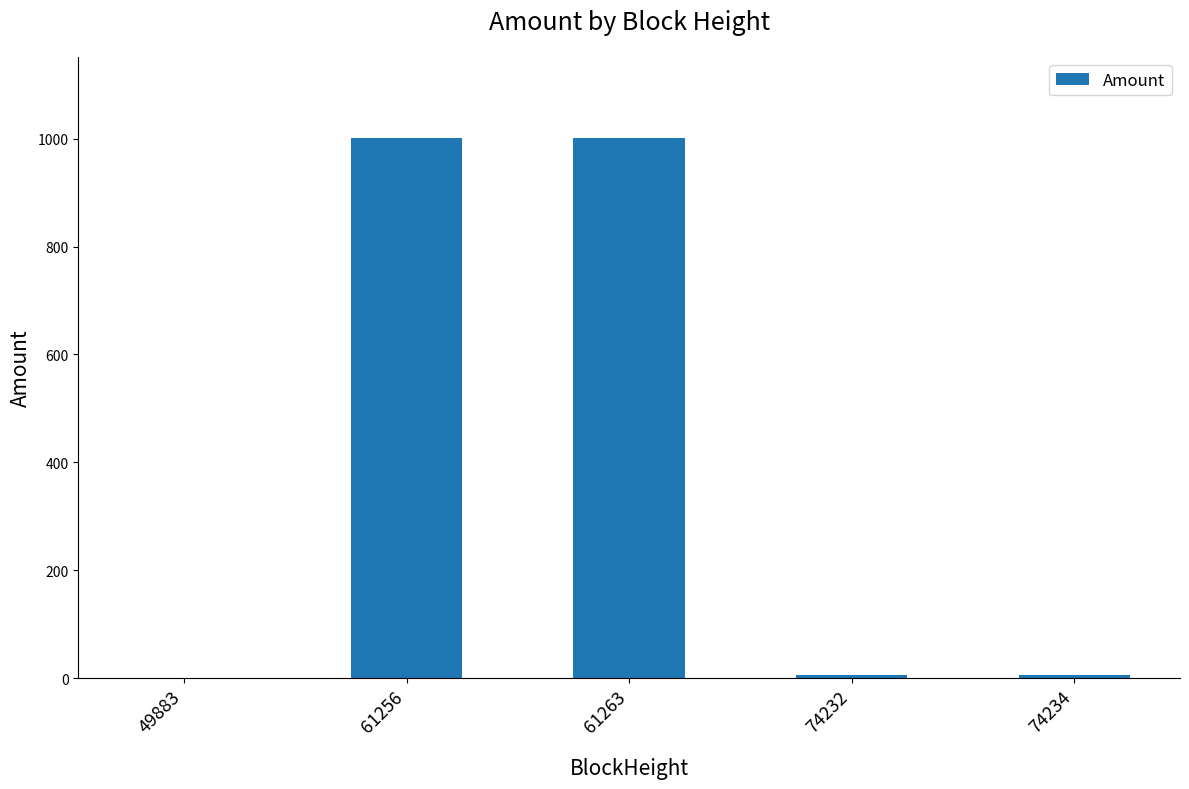

The value at 61256 is 1001.5. True or false?

True